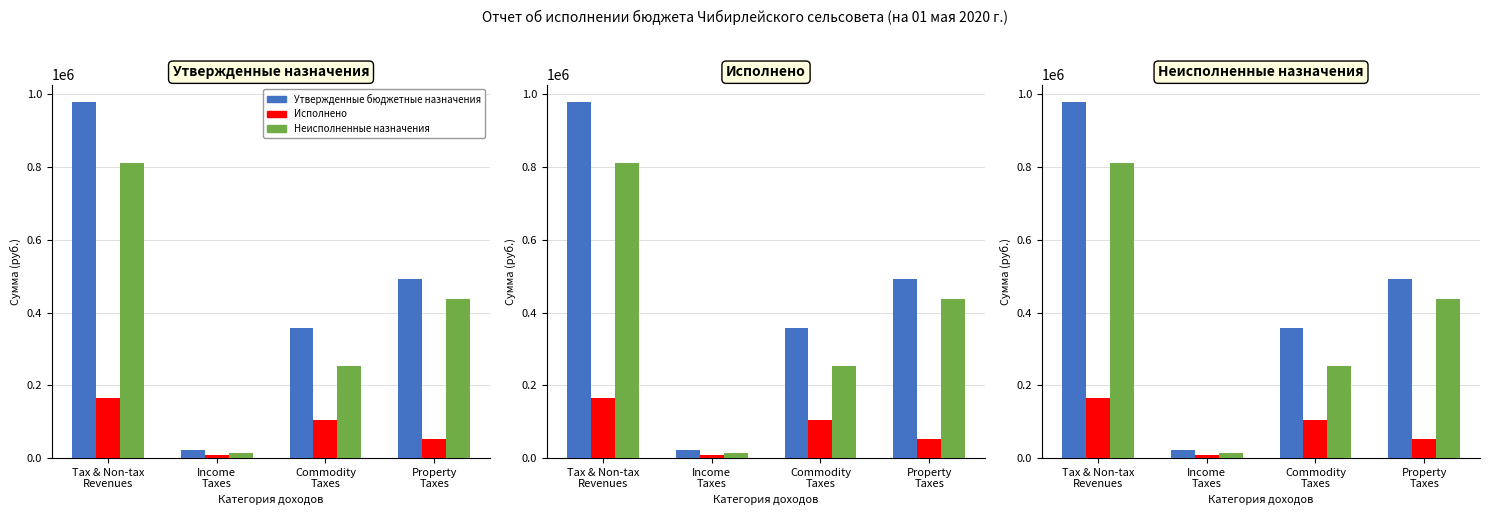

Reading left to right, list all the values displayed in this chart.

Утвержденные бюджетные назначения: 978000.0	21000.0	358000.0	492000.0
Исполнено: 165885.8	7131.9	104927.4	53350.5
Неисполненные назначения: 812114.2	13868.1	253072.6	438649.5